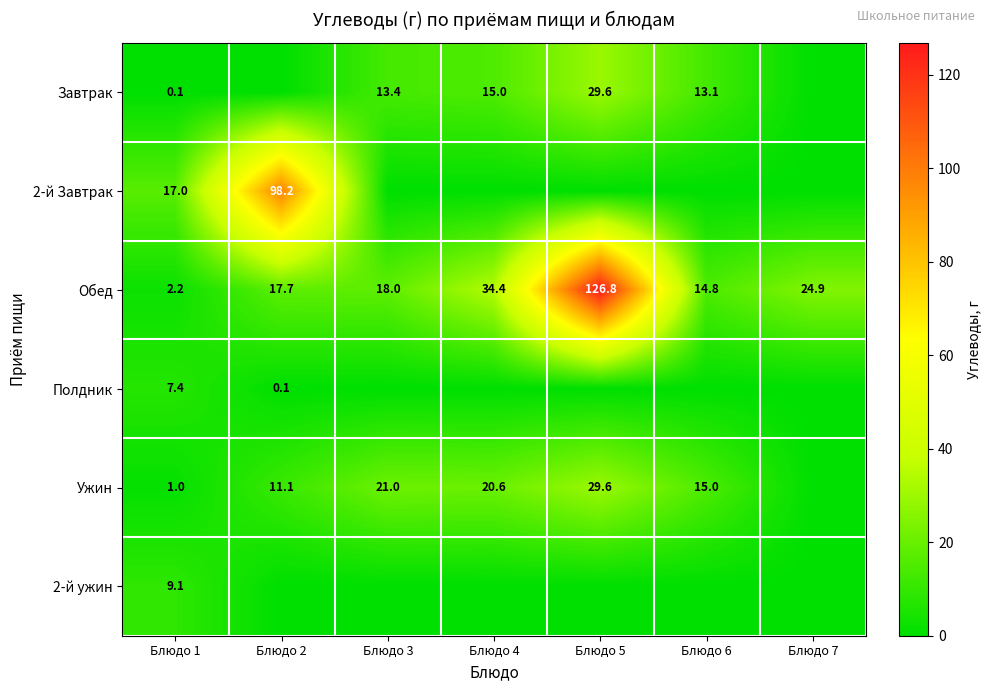

Is it true that 2-й Завтрак equals 27.2 at Блюдо 1?

False